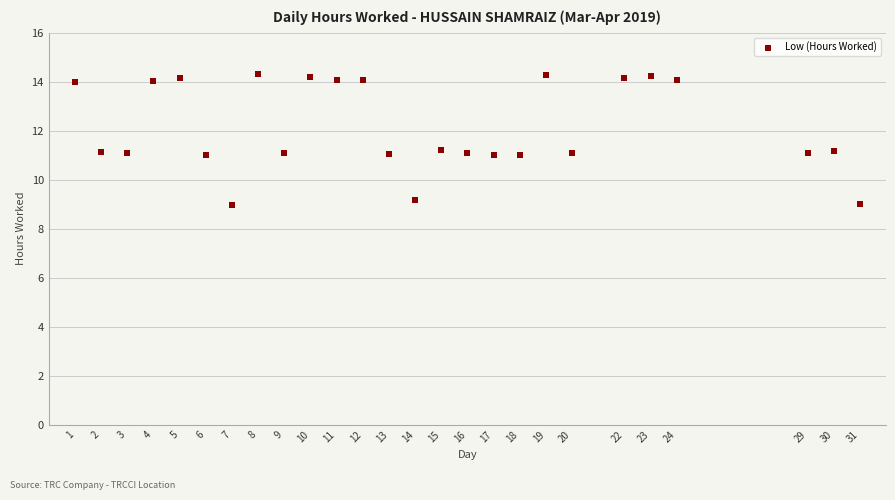

What is the range of X values (max minus min)?

30.0